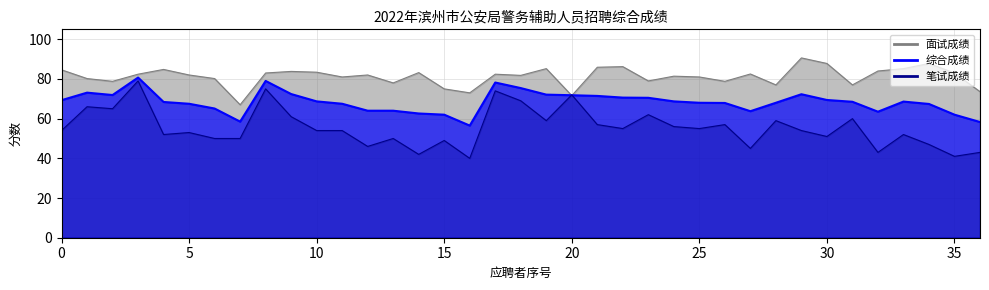

How many values in the 综合成绩 series are below 68?

15